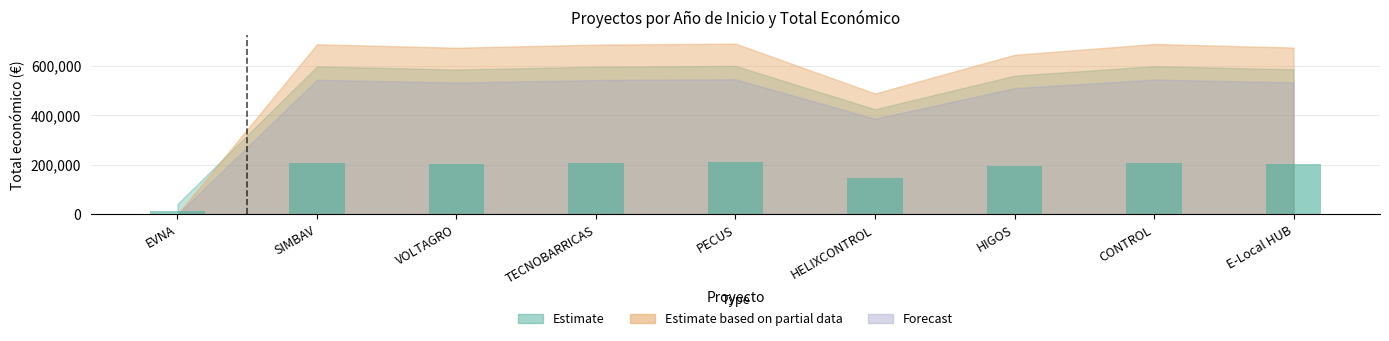

Is it true that the value at HIGOS is 196185.1?

True